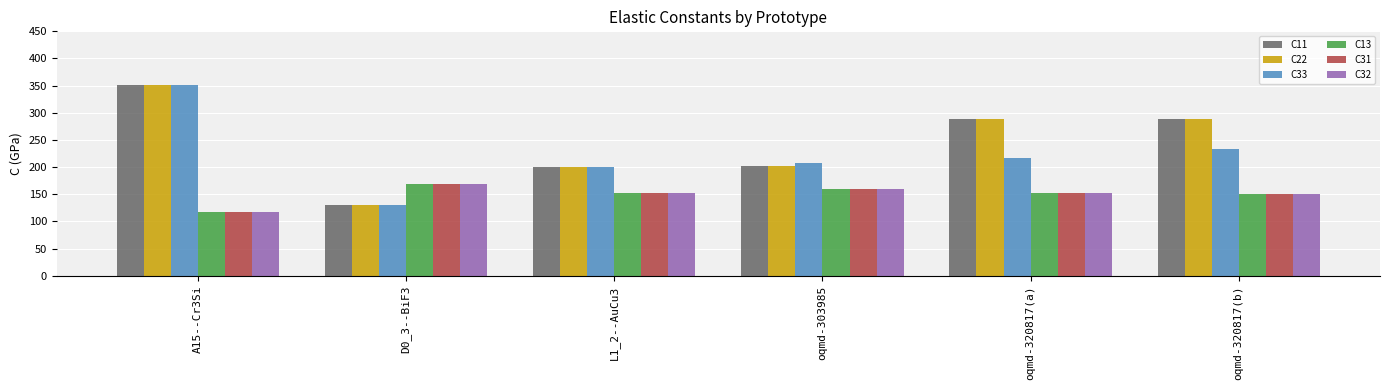

Is the value of C13 at oqmd-320817(b) greater than the value of C32 at oqmd-303985?

No